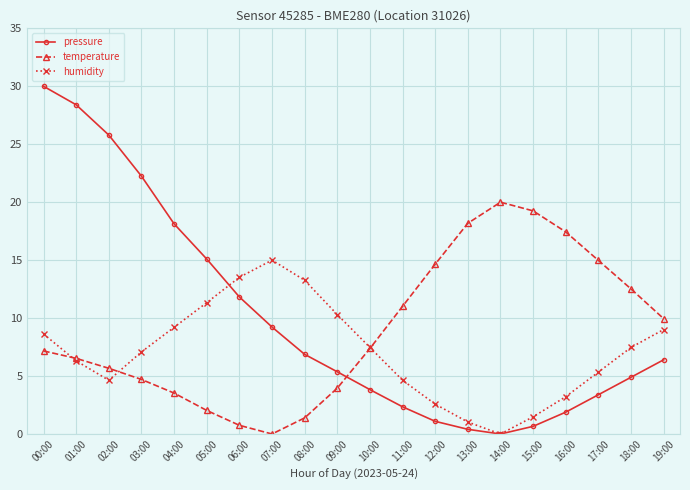

What is the label of the 14th point from the right?

06:00